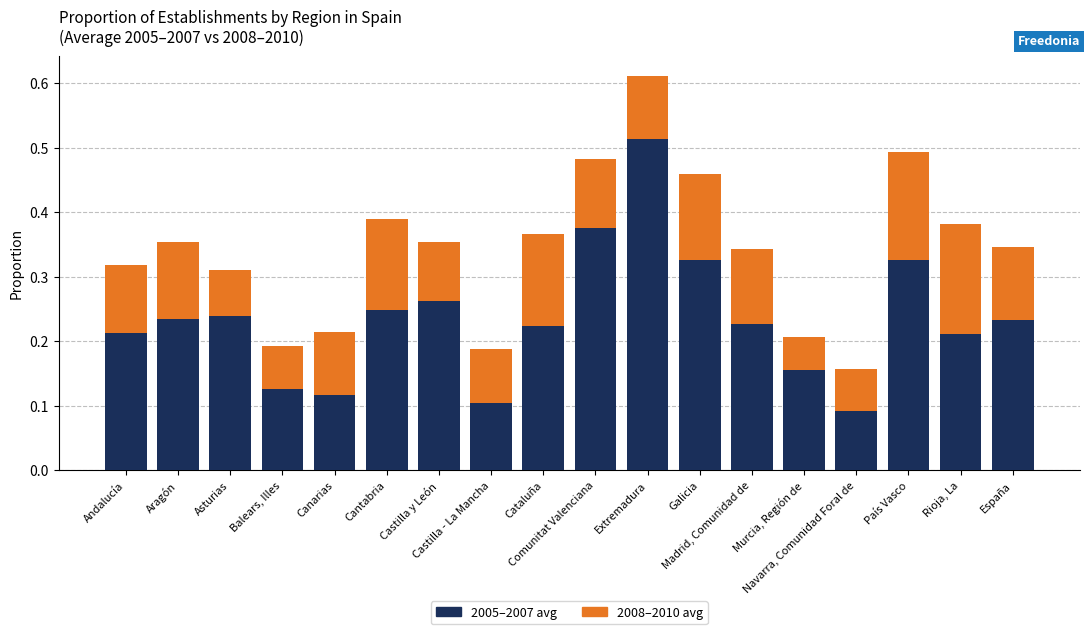

How many 2005–2007 avg values are between 0 and 1?

18